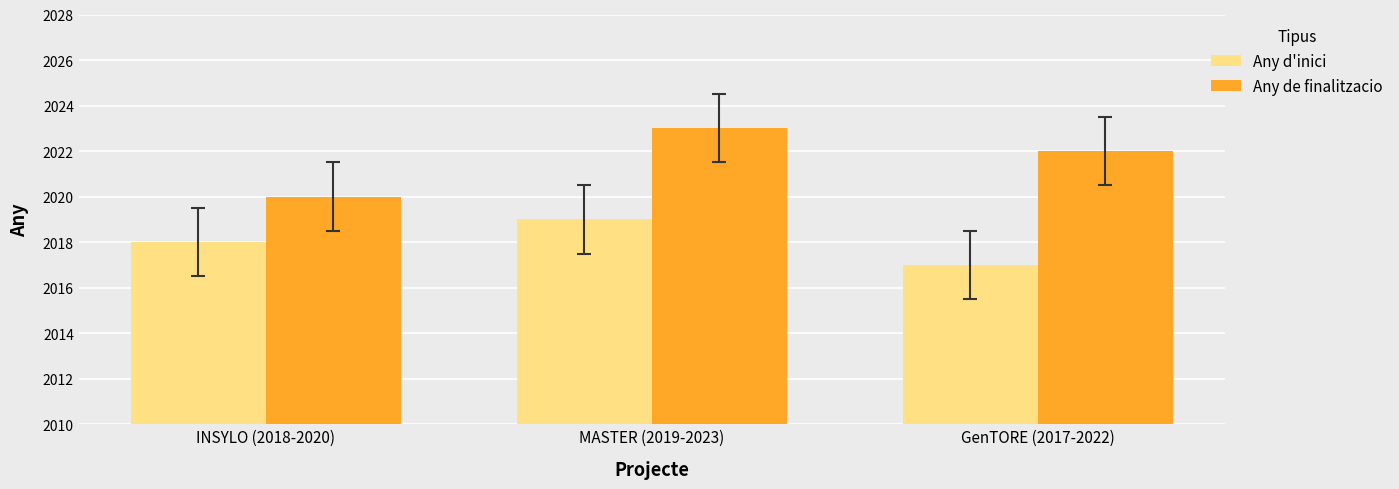

Are the bars grouped side by side (vs. stacked)?

Yes